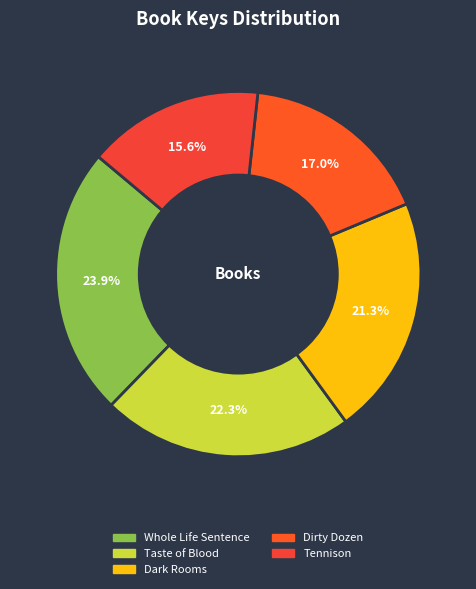

How many segments does this pie chart have?

5